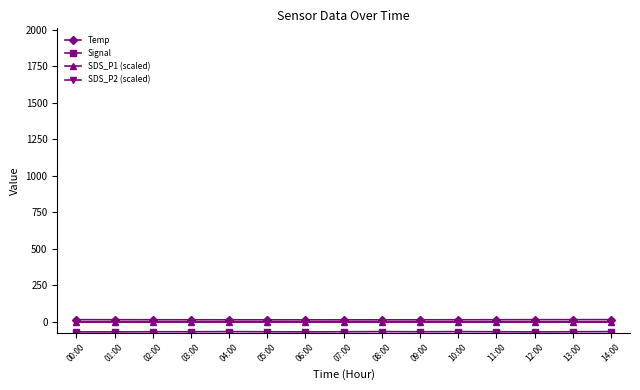

Between 10:00 and 00:00, which is larger?

00:00